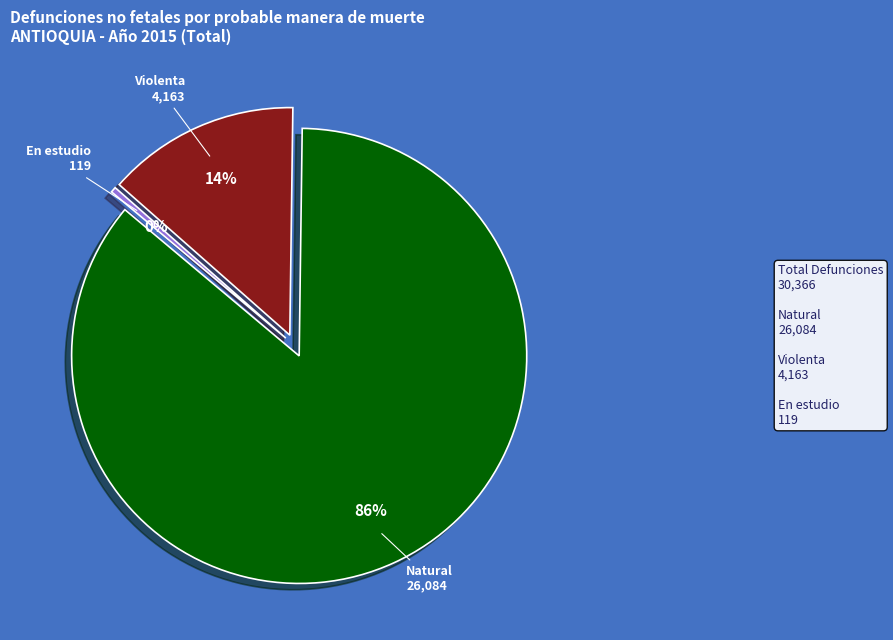

Is the sum of Natural and Violenta greater than half?

Yes